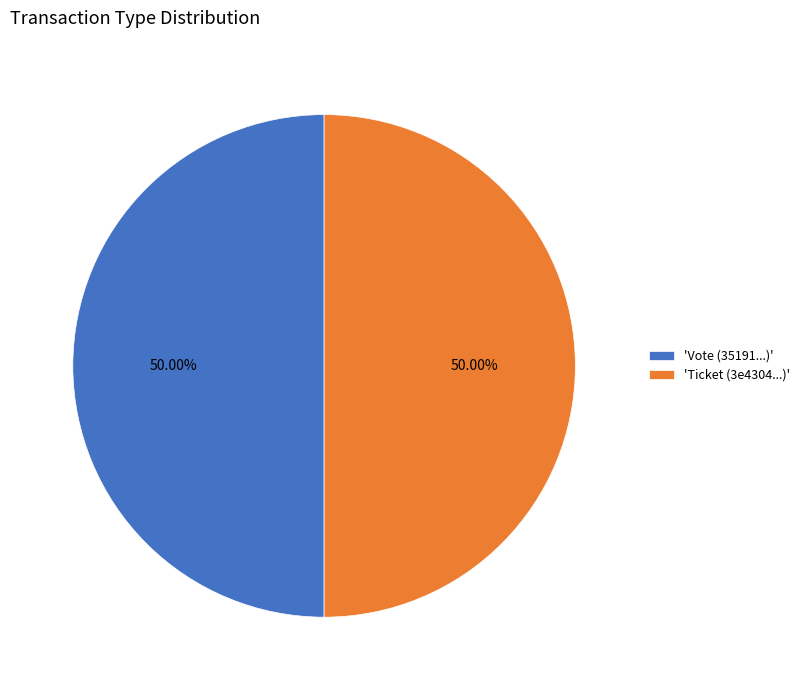

Approximately how many times larger is the value at 'Vote (35191...)' compared to 'Ticket (3e4304...)'?

1.0